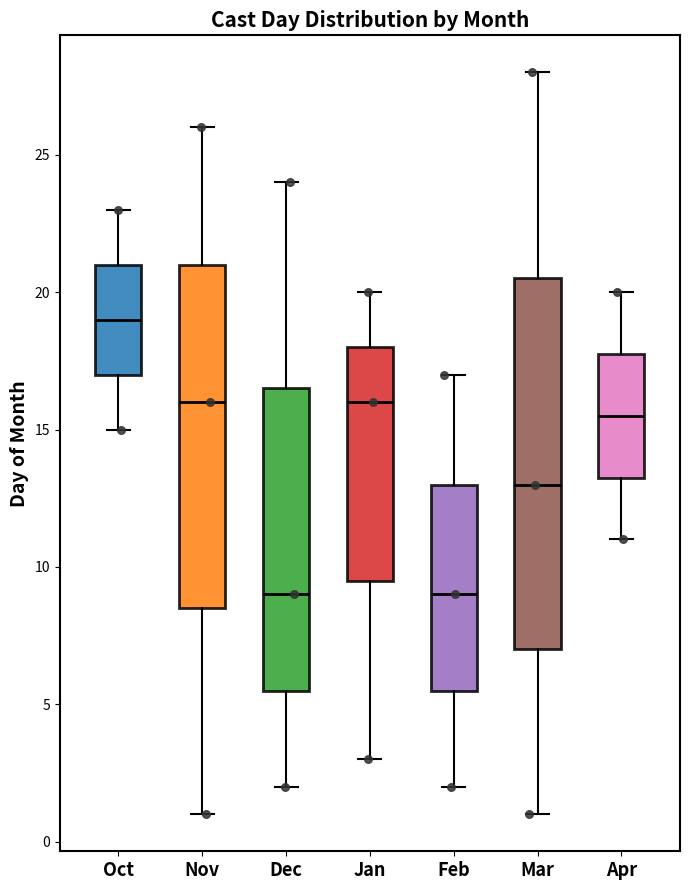

Where does the lower whisker of the box for Mar end on the y-axis? The values are not printed on the chart, so give them approximately, as read against the axis.

1.0